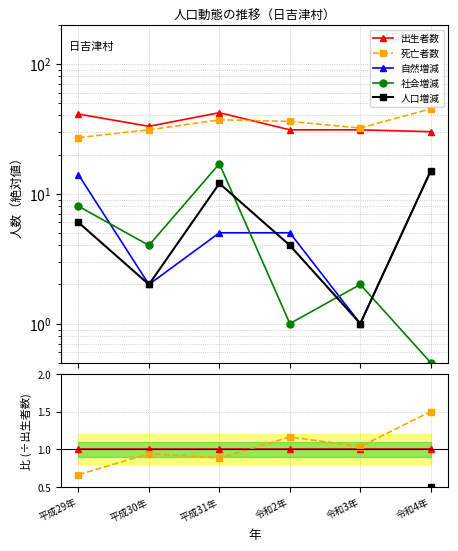

Is the value of 死亡者数 at 令和4年 greater than the value of 自然増減 at 令和2年?

Yes